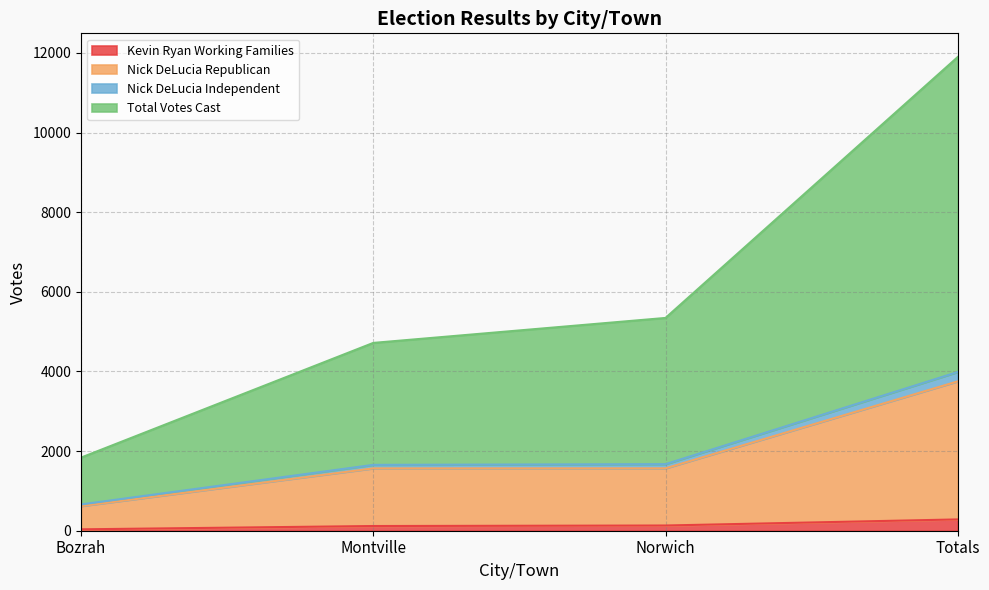

How many series are shown in this chart?

4